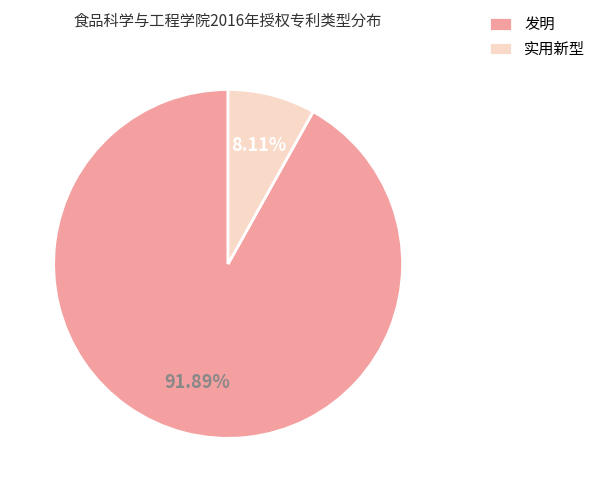

To the nearest percent, what percentage of the pie is 发明?

92%